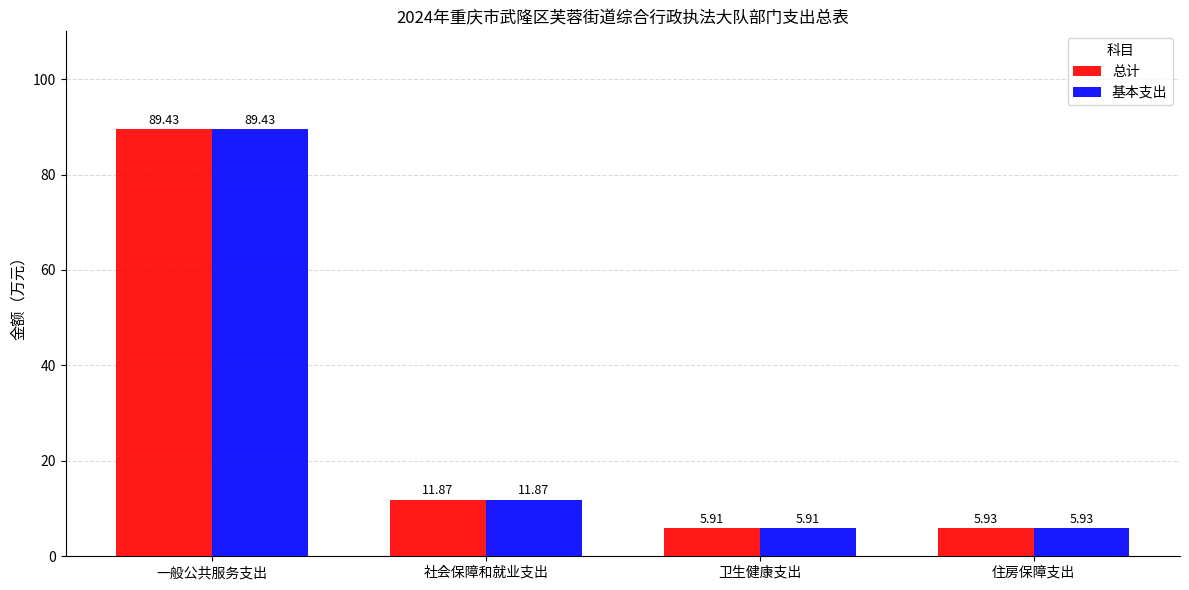

How many values in the 基本支出 series exceed 11?

2